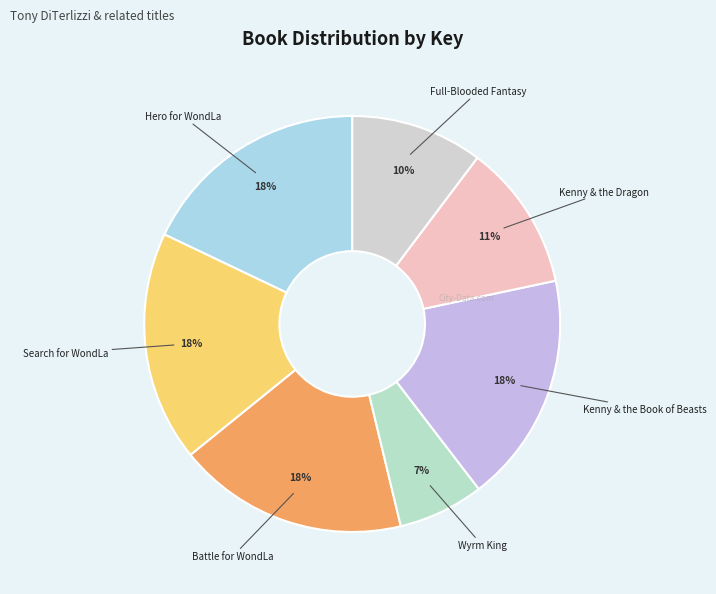

What is the largest slice in the pie chart?

Kenny & the Book of Beasts